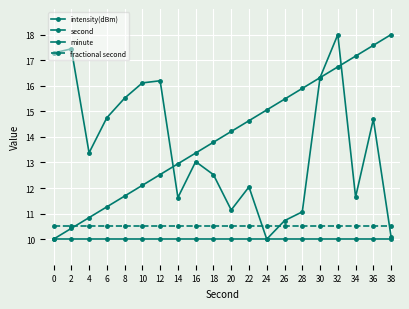

The fractional second series shows 3.5 at 14. True or false?

False